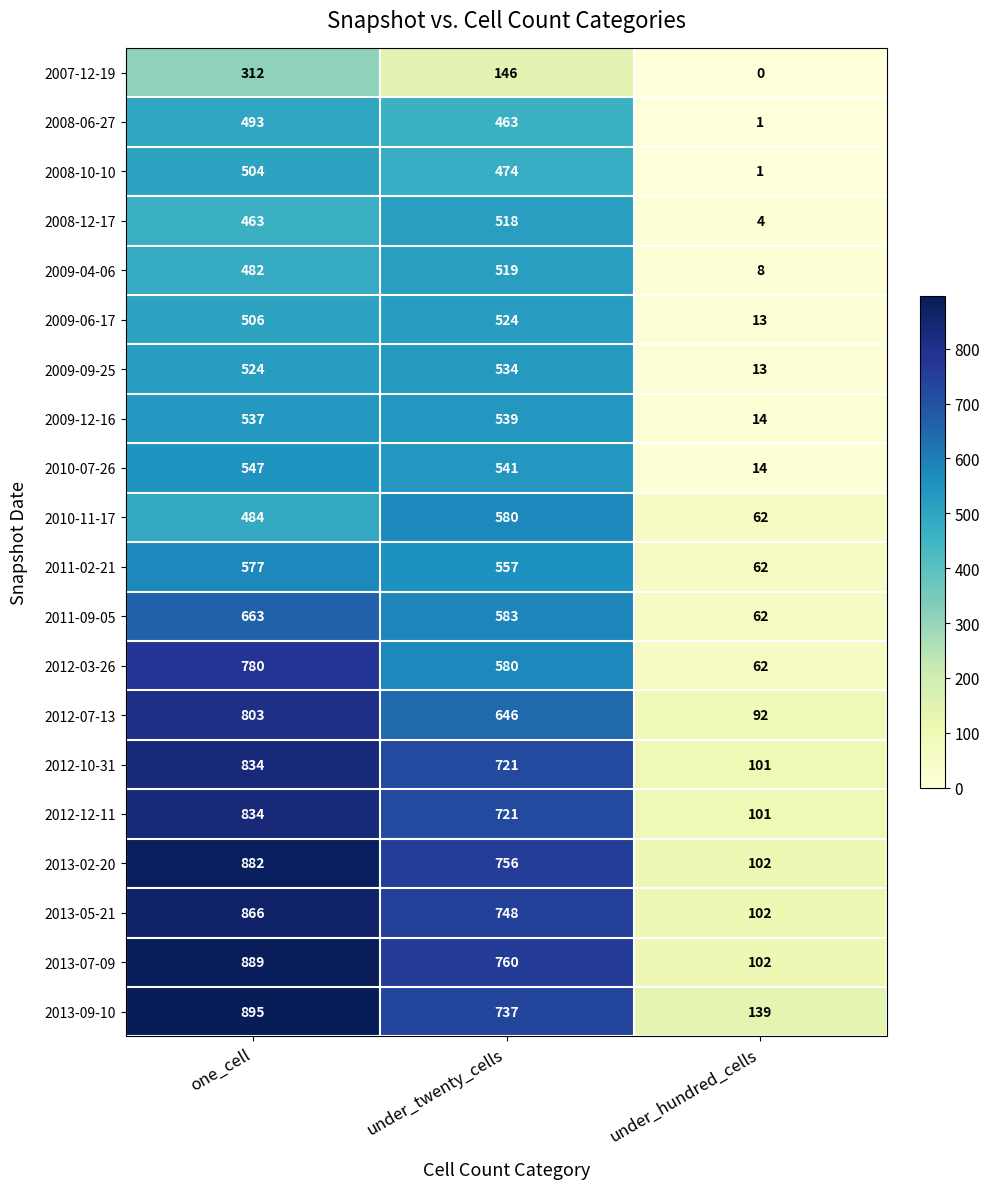

Where is 2008-10-10 nearest to the value 252?

under_twenty_cells